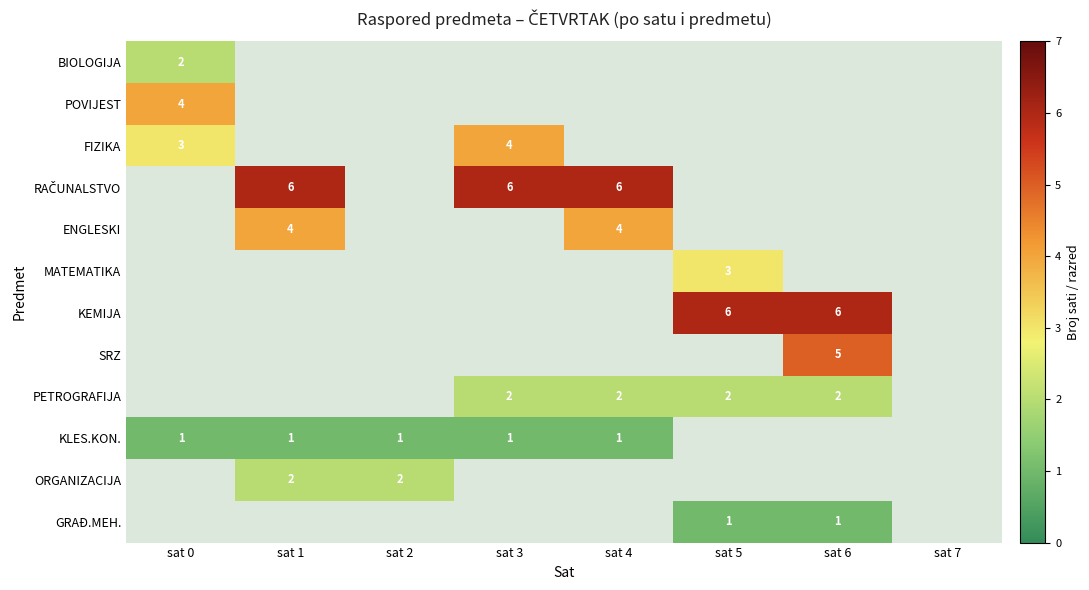

Which label corresponds to the smallest value in the chart?

sat 0